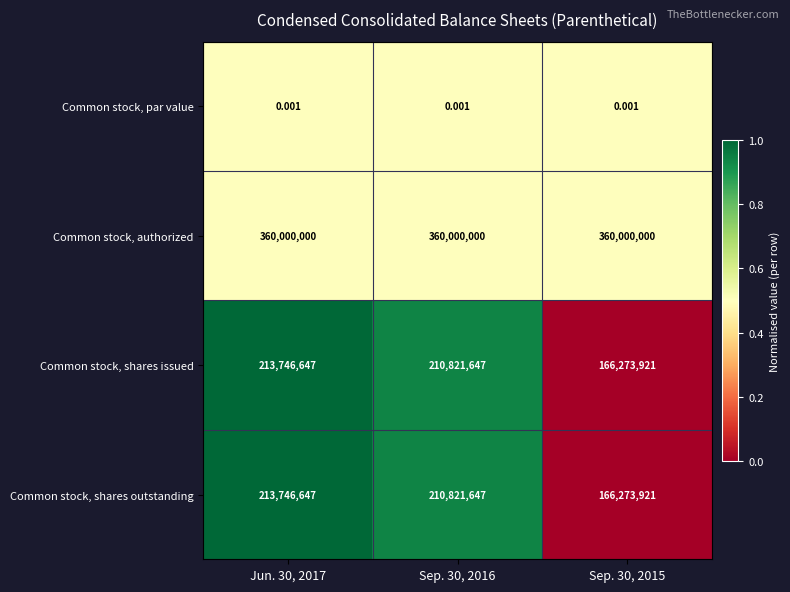

Is the value of Common stock, shares issued at Jun. 30, 2017 greater than the value of Common stock, par value at Sep. 30, 2016?

Yes